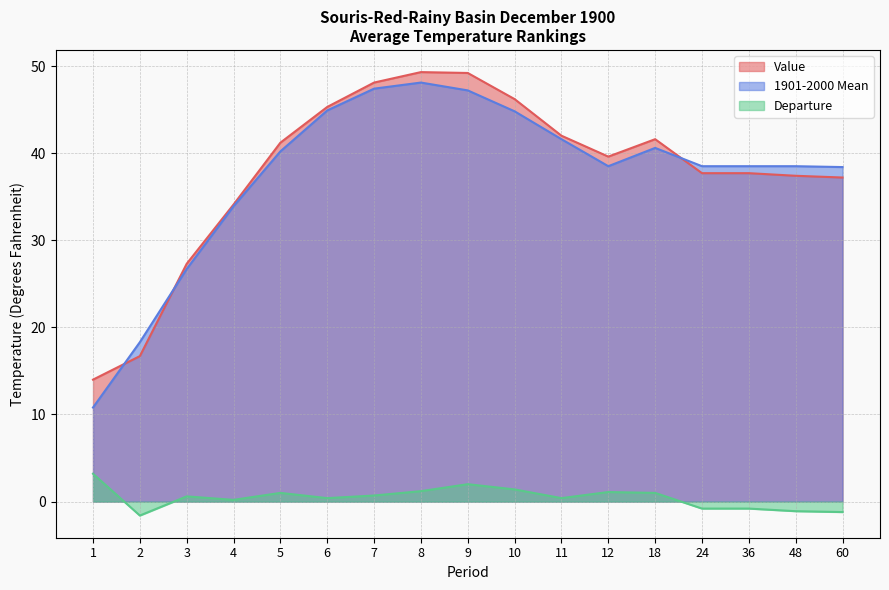

What is the difference between the second highest and second lowest values in the Value series?

32.5